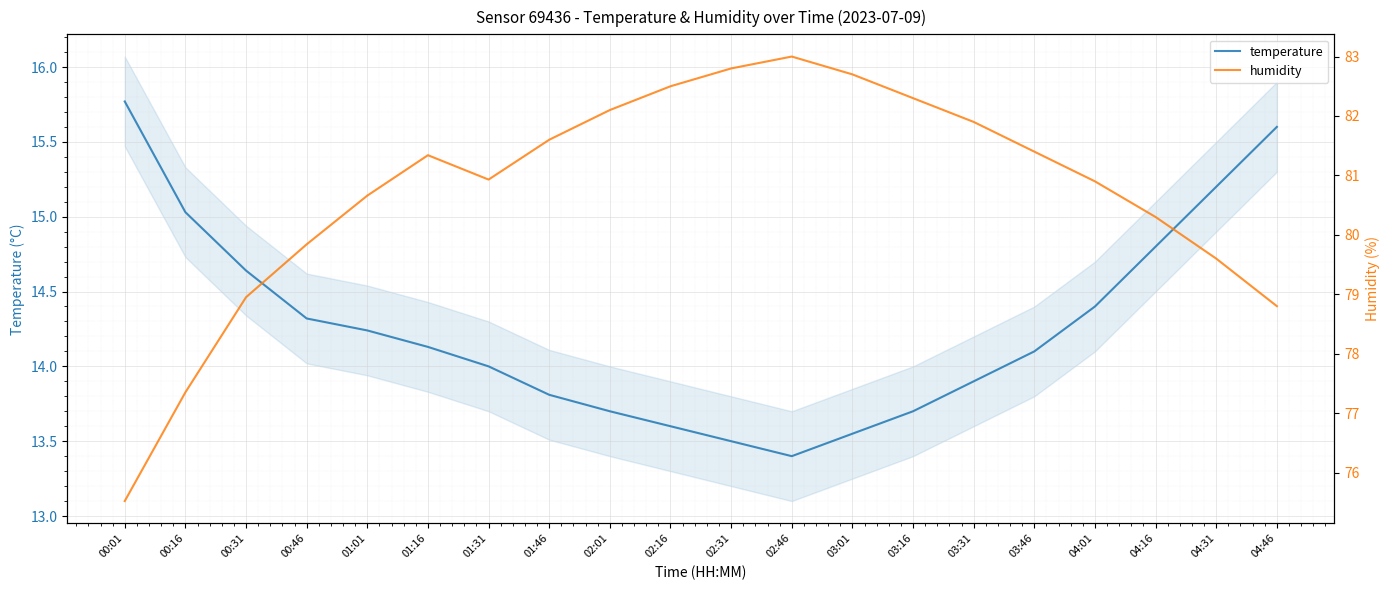

True or false: humidity and temperature intersect in this chart.

False